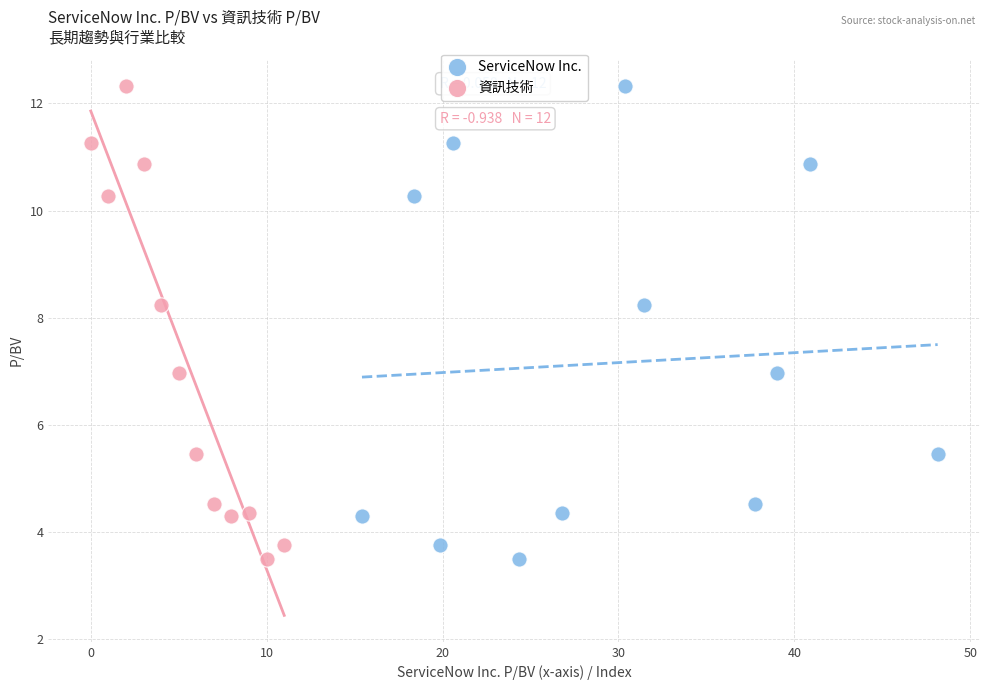

What are all the series names shown in the legend?

ServiceNow Inc., 資訊技術